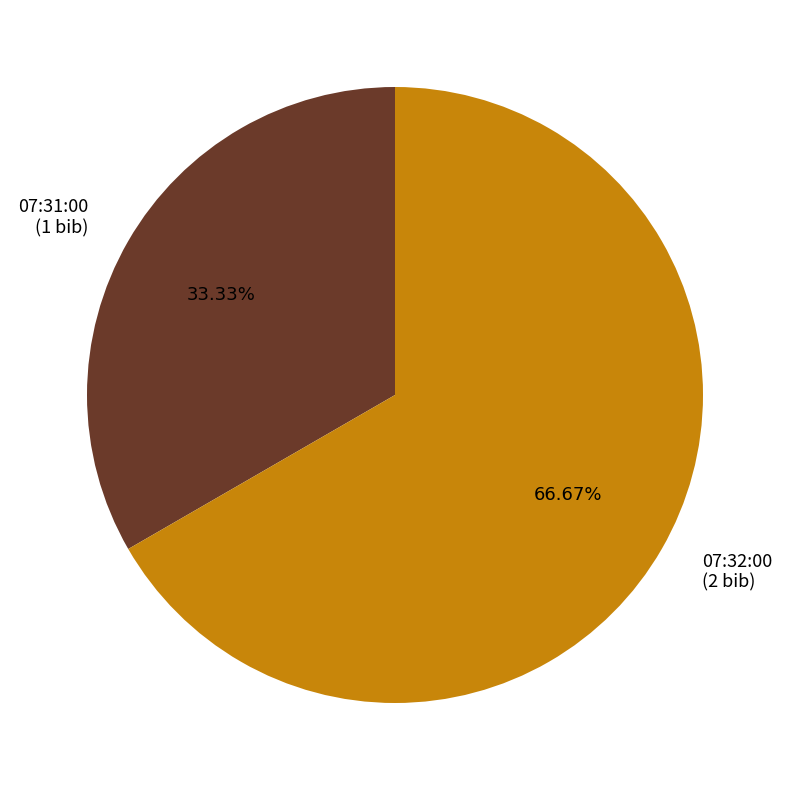

Is 07:31:00 the majority of the pie?

No